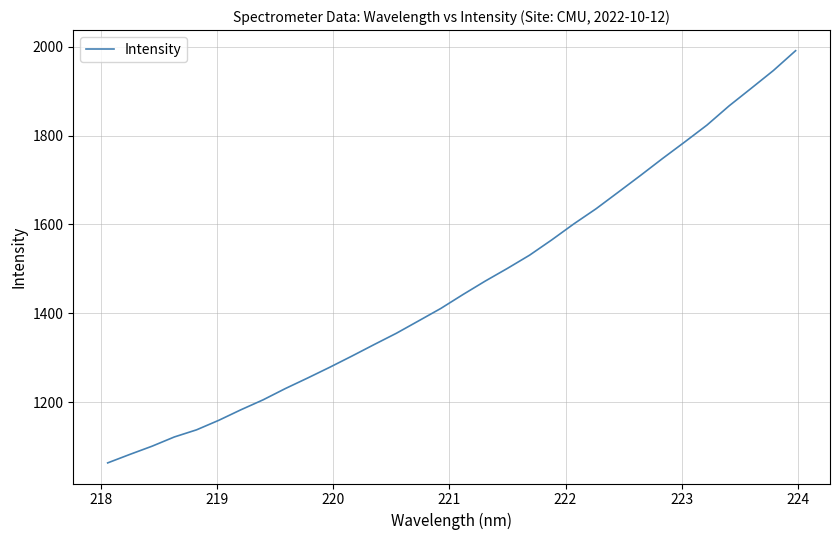

What is the smallest value displayed?

1063.7